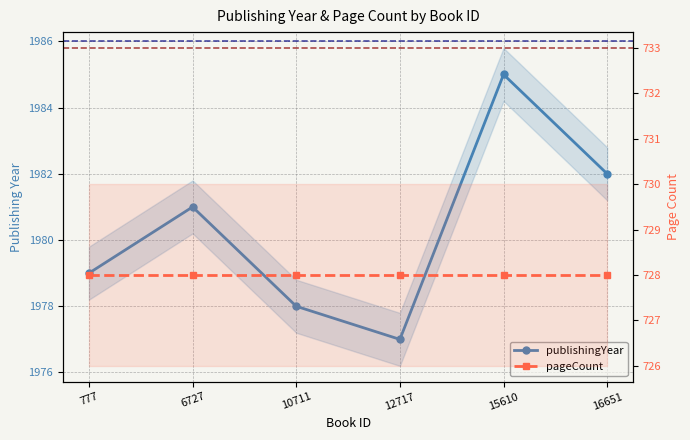

What is the value of the pageCount point at the 3rd from the left?

728